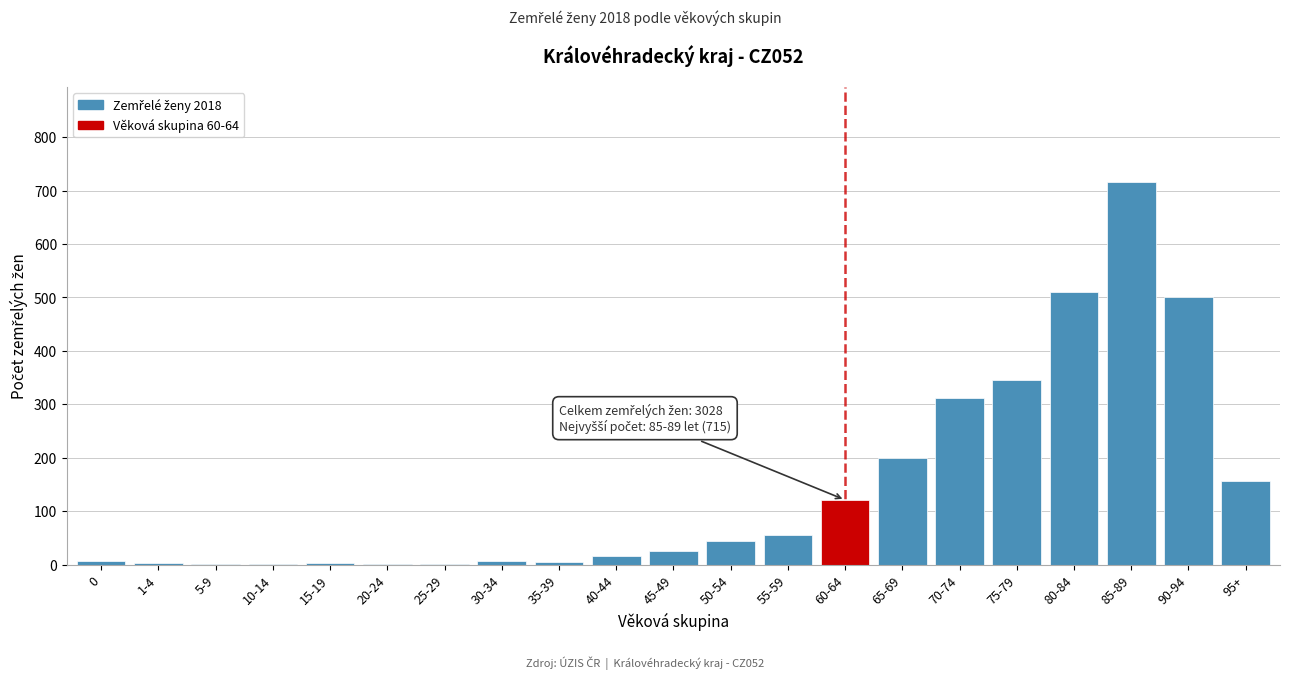

True or false: the data shows 493 at 70-74.

False